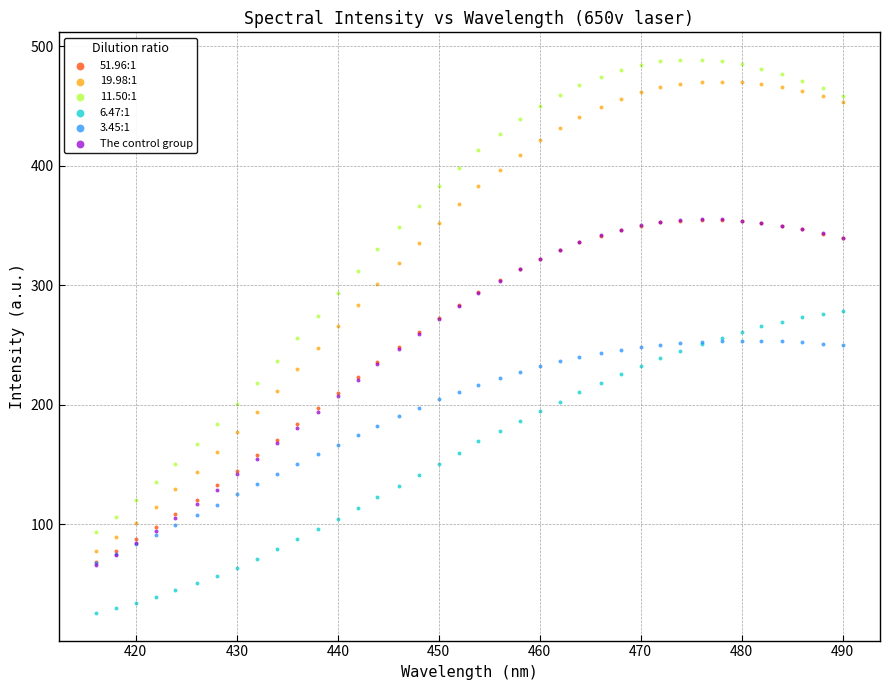

What are all the series names shown in the legend?

51.96:1, 19.98:1, 11.50:1, 6.47:1, 3.45:1, The control group